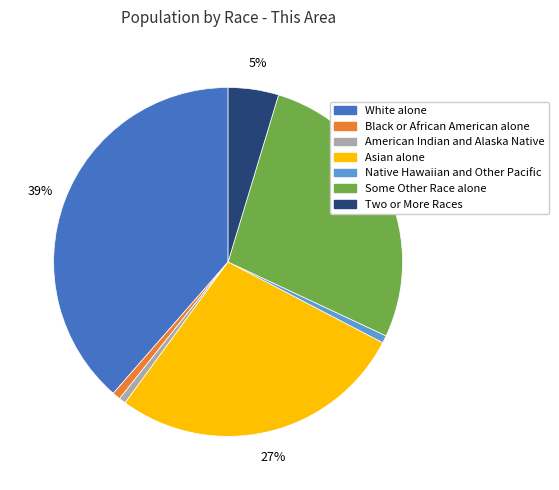

The American Indian and Alaska Native slice represents 10% of the pie. True or false?

False